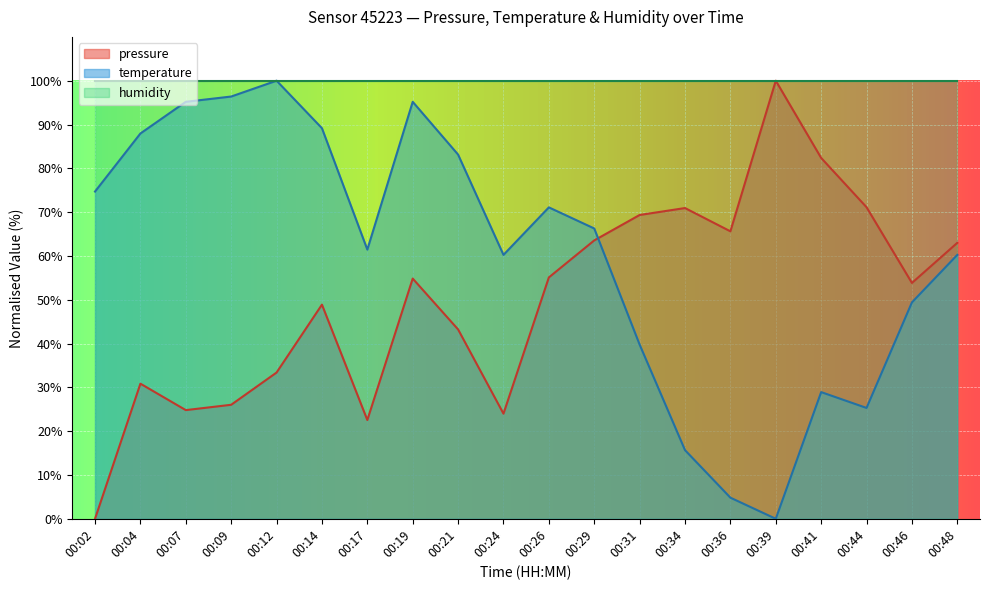

Which series ends up on top after the final intersection of pressure and temperature?

pressure